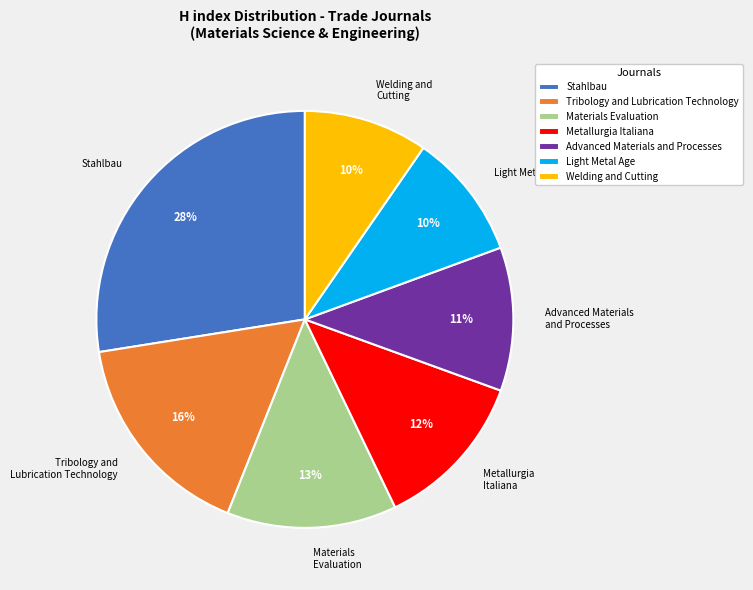

How many segments does this pie chart have?

7